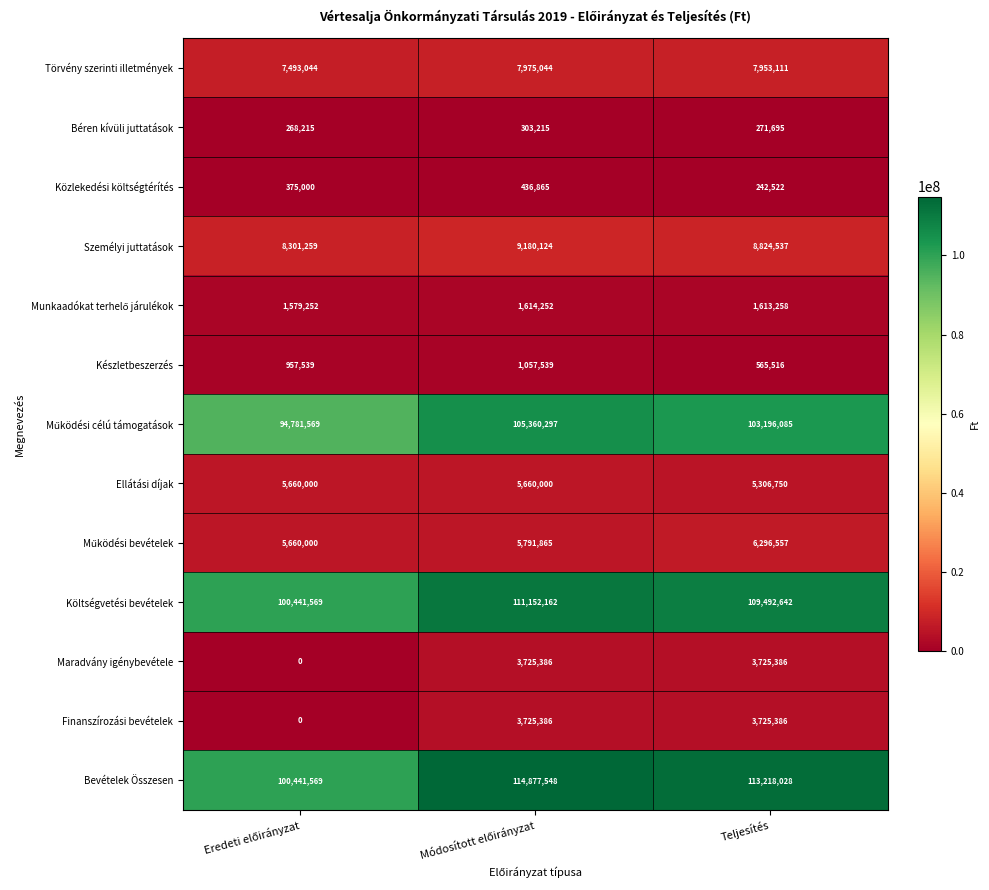

Which series has the largest range (max minus min)?

Bevételek Összesen